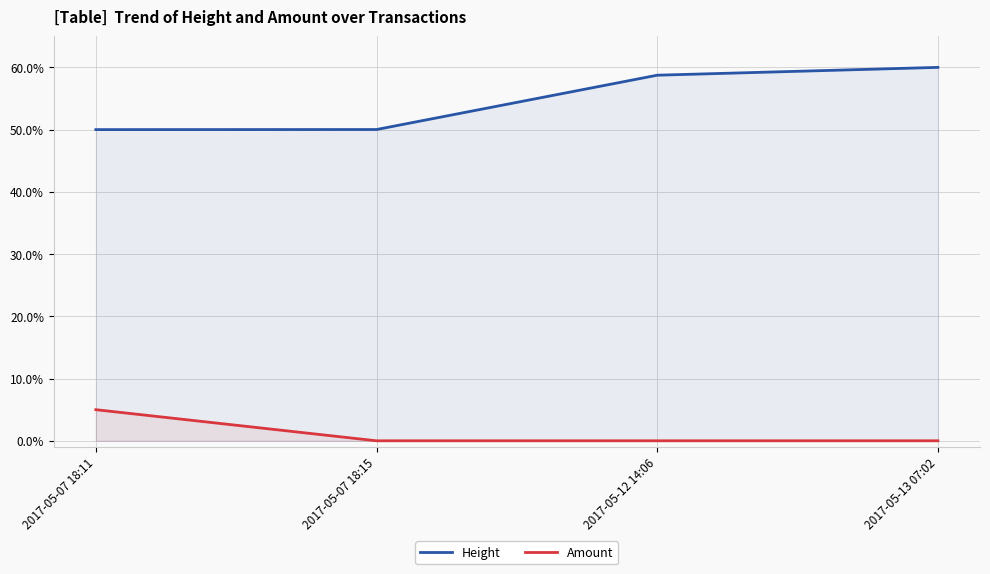

What is the approximate value of Height at 2017-05-07 18:15?

50.0